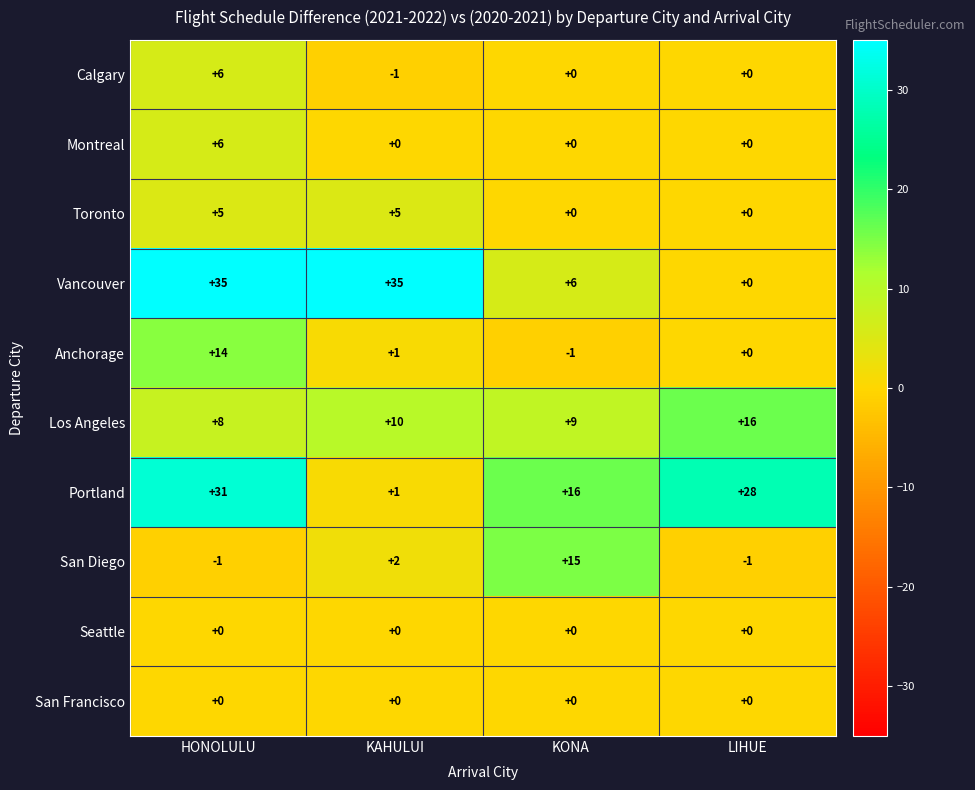

What is the average value of the San Diego series?

4